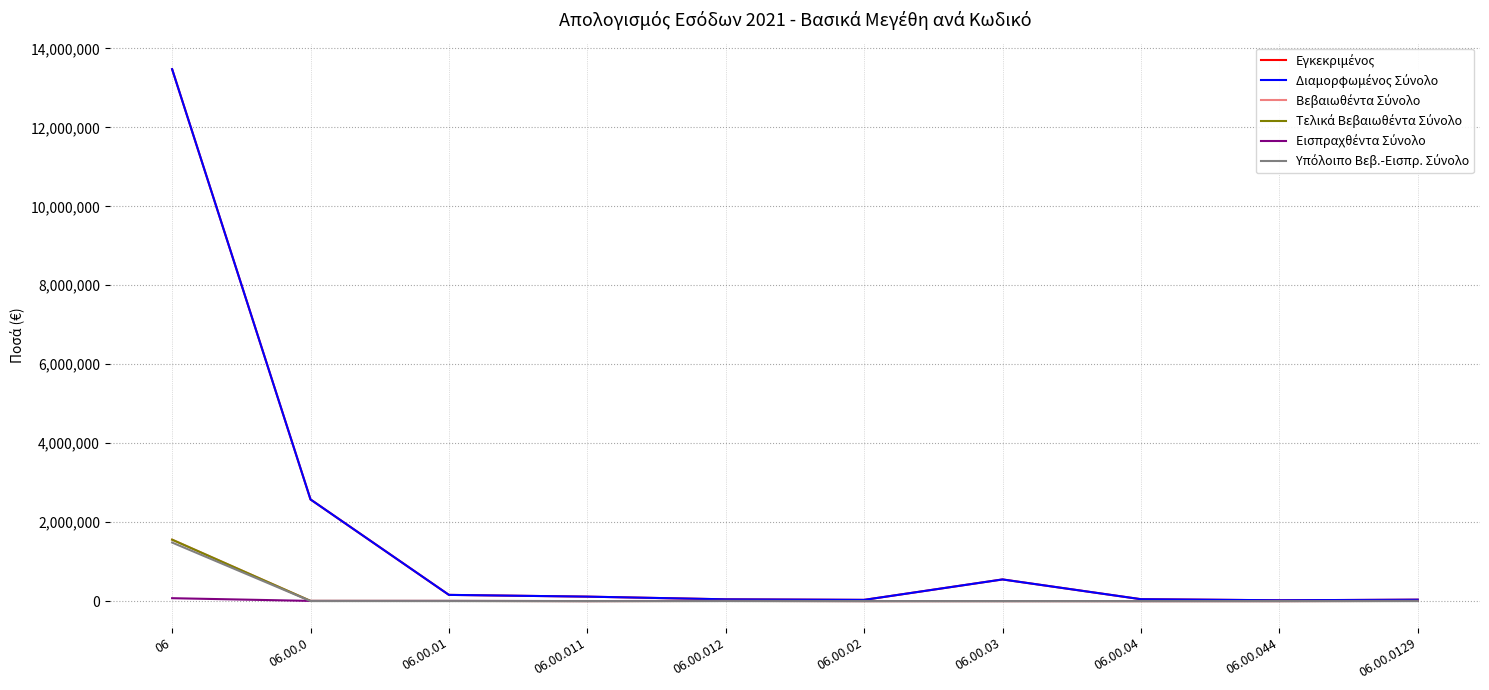

Which has a higher value, 06.00.044 or 06.00.0129?

06.00.0129